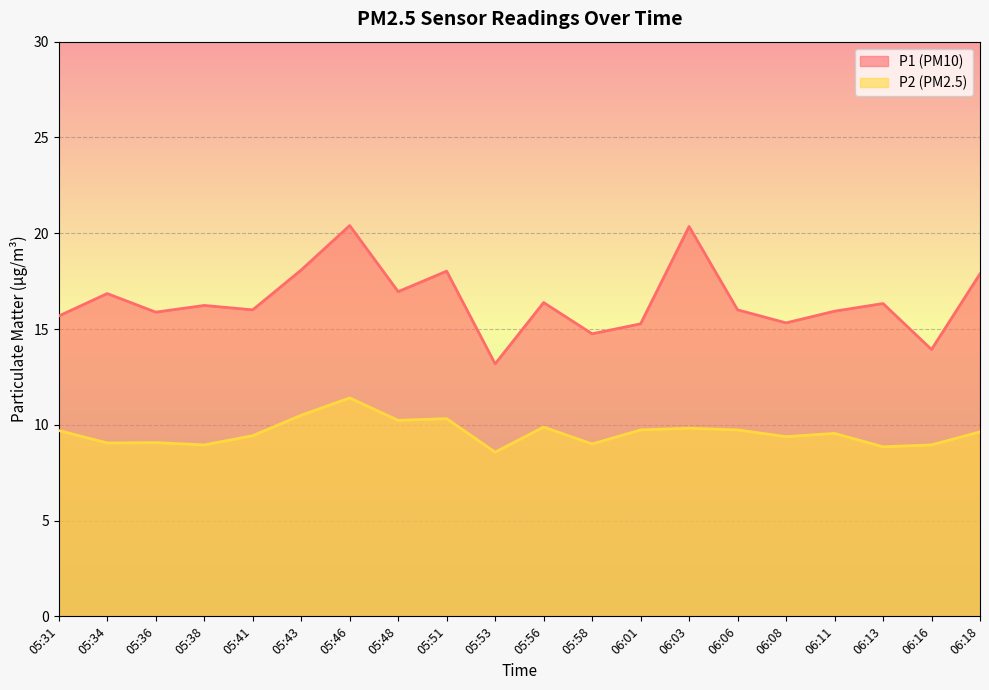

How many data points in P1 are less than 16?

8